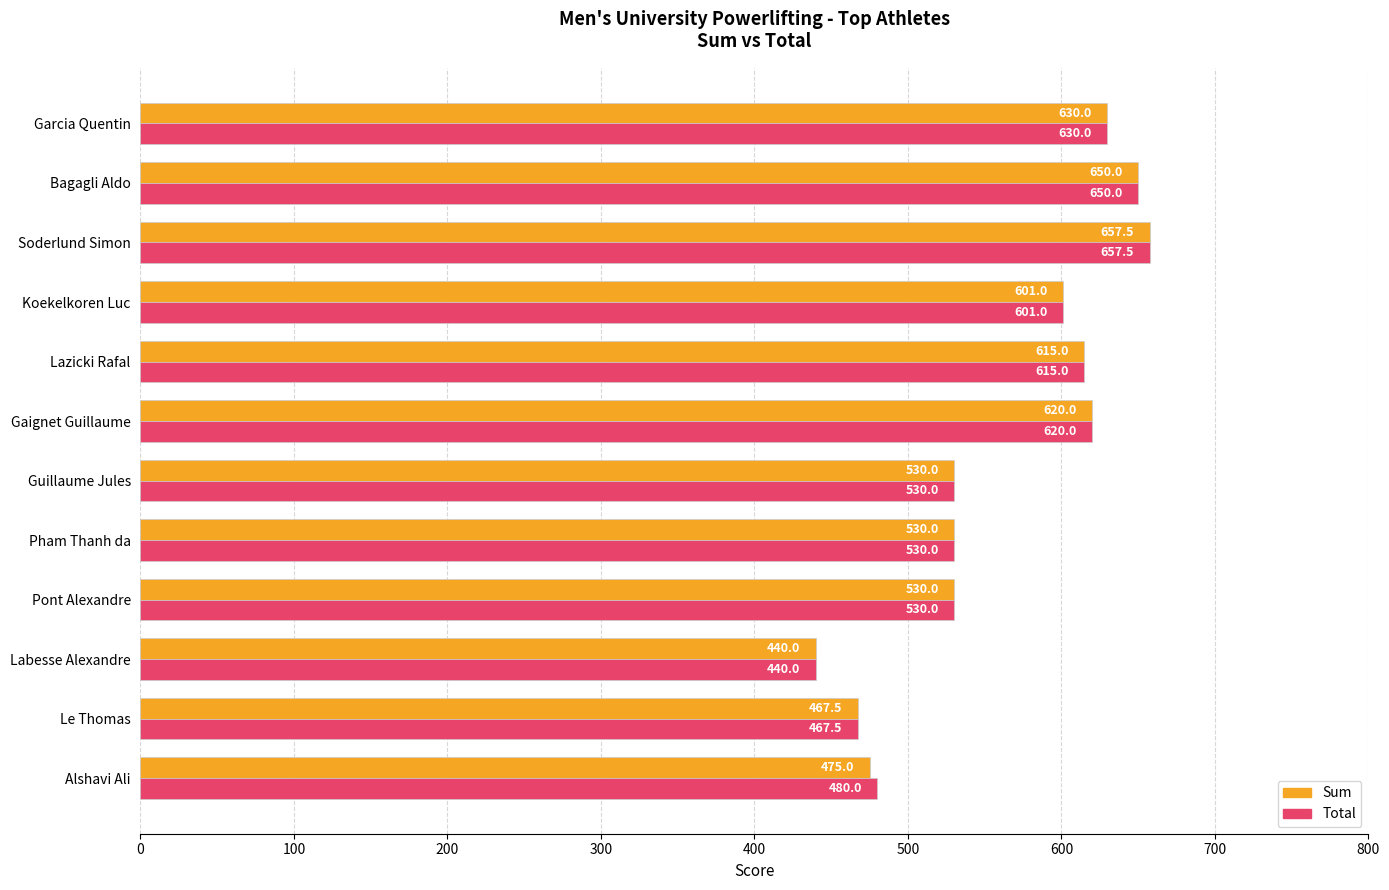

The value of Total at Garcia Quentin is 966.4. True or false?

False